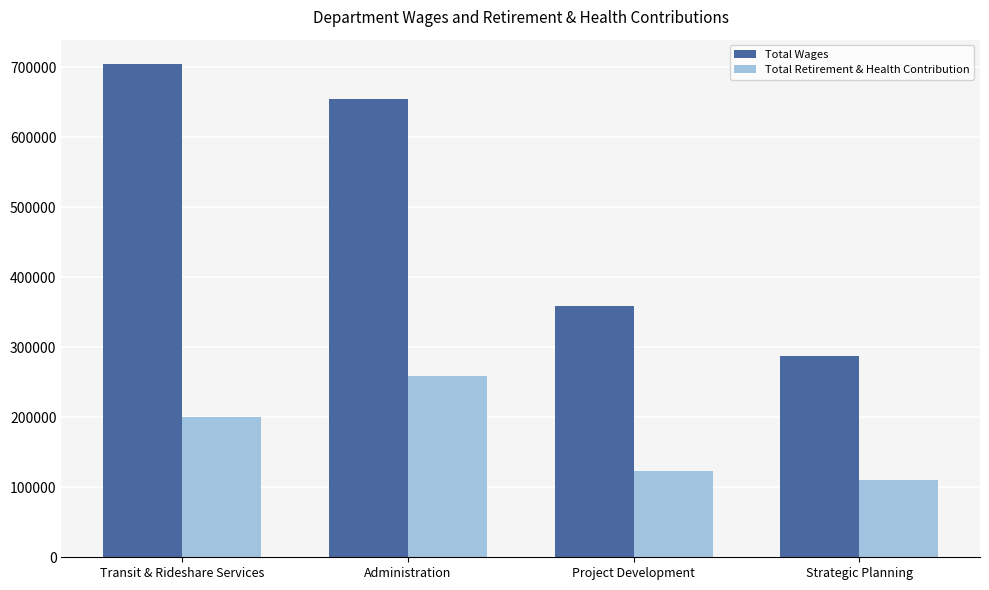

Where does the Total Wages series first go above 654195?

Transit & Rideshare Services